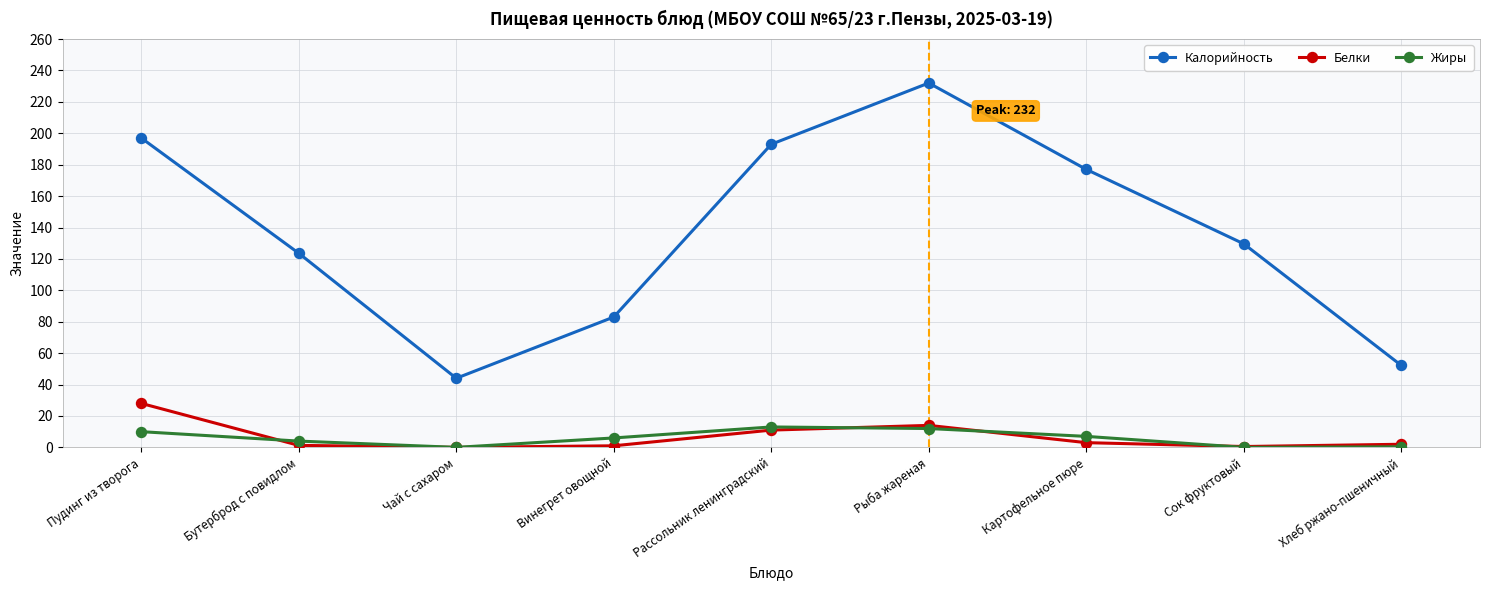

Where is the first local minimum for Калорийность?

Чай с сахаром